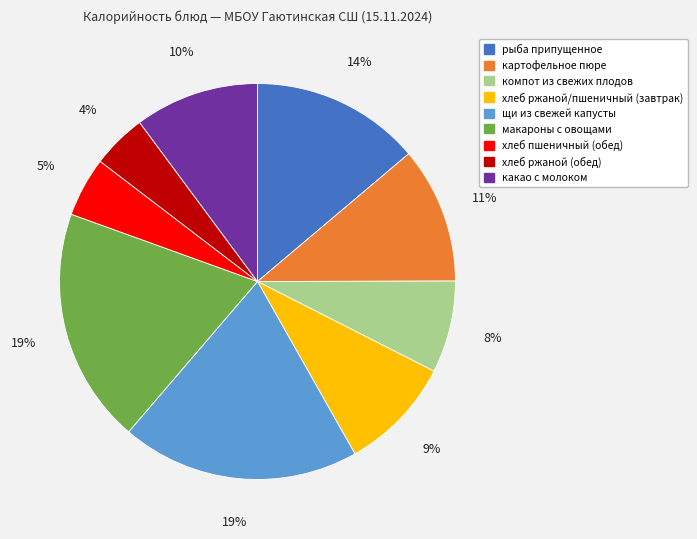

The хлеб ржаной/пшеничный (завтрак) slice represents 1% of the pie. True or false?

False